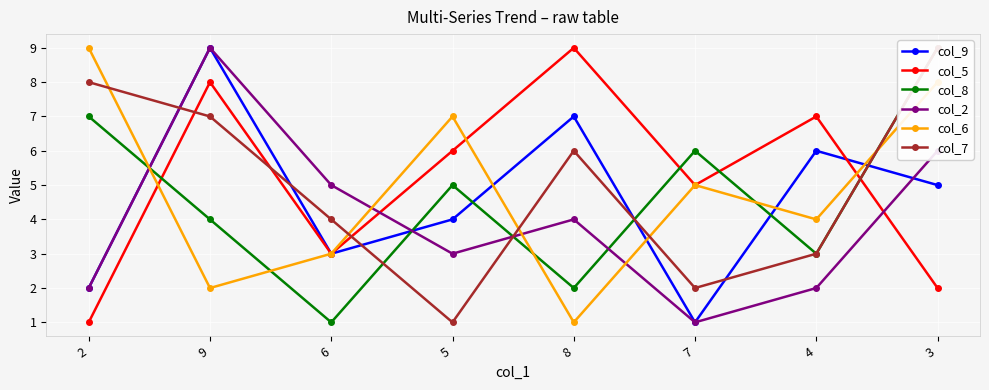

How many times do col_2 and col_5 cross each other?

2